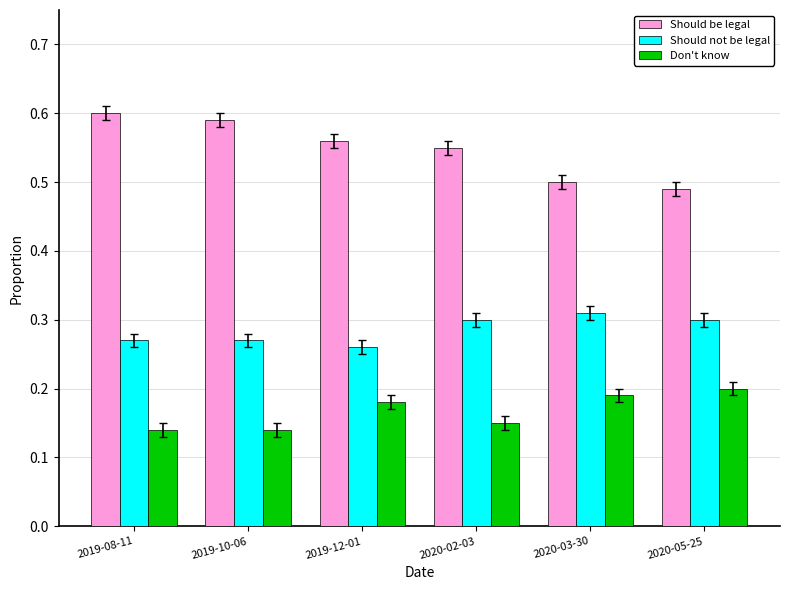

How many bars are there in total?

18